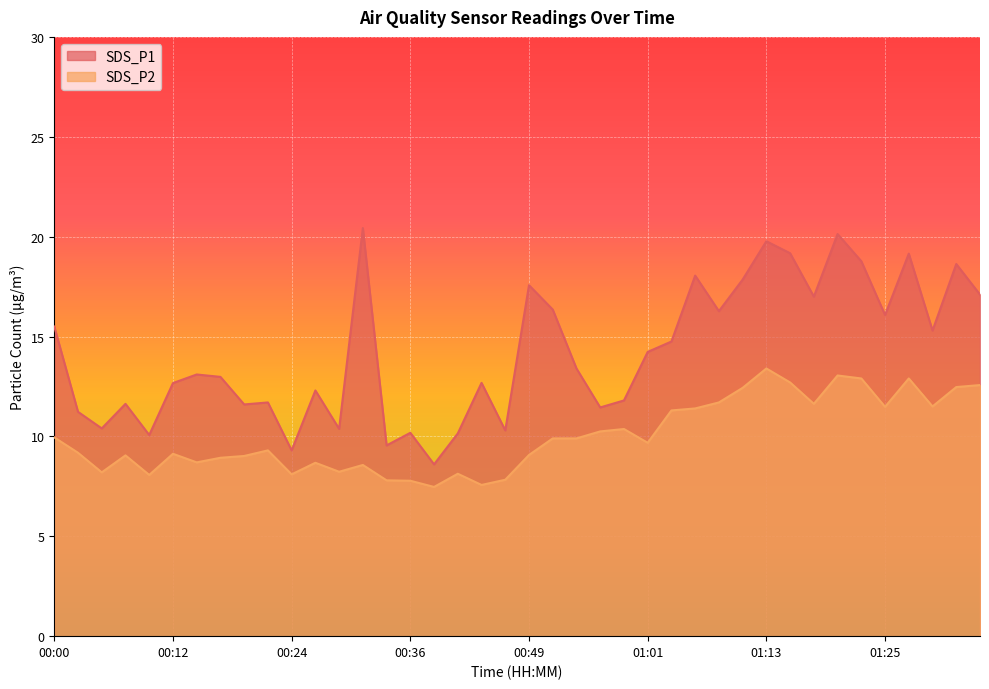

List the series in order of their peak value, highest first.

SDS_P1, SDS_P2